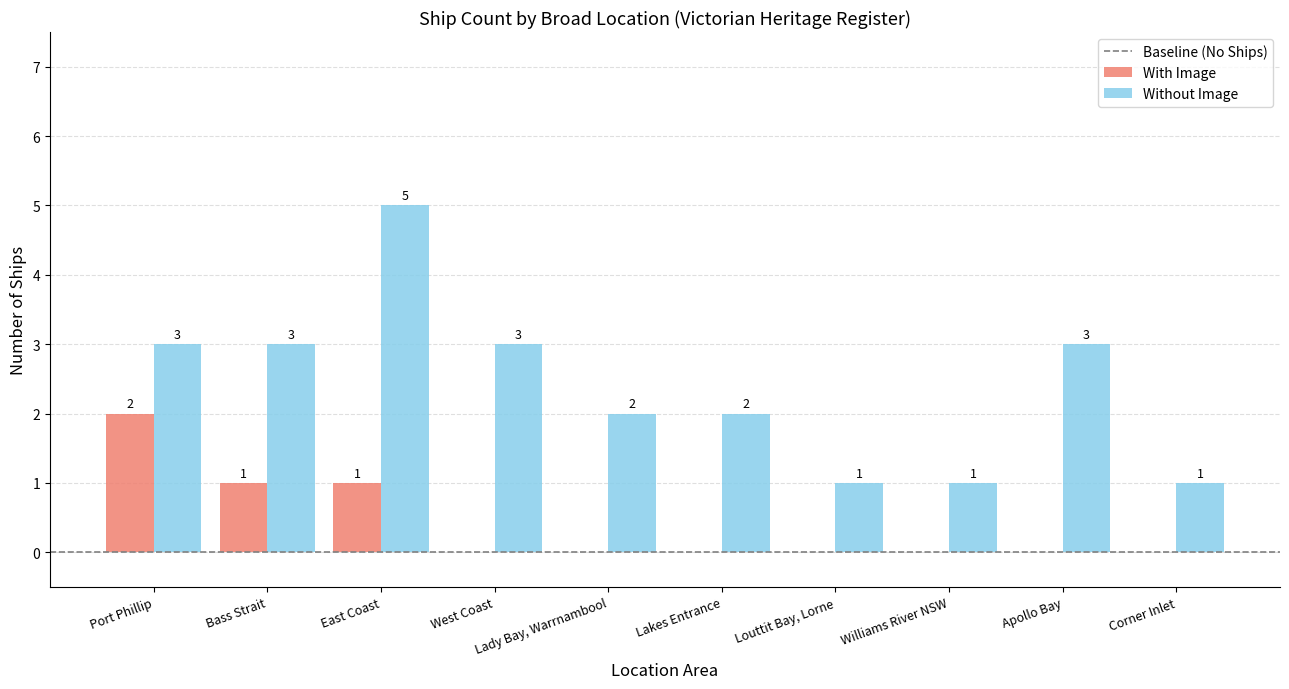

Which series changed the most between Port Phillip and West Coast?

With Image